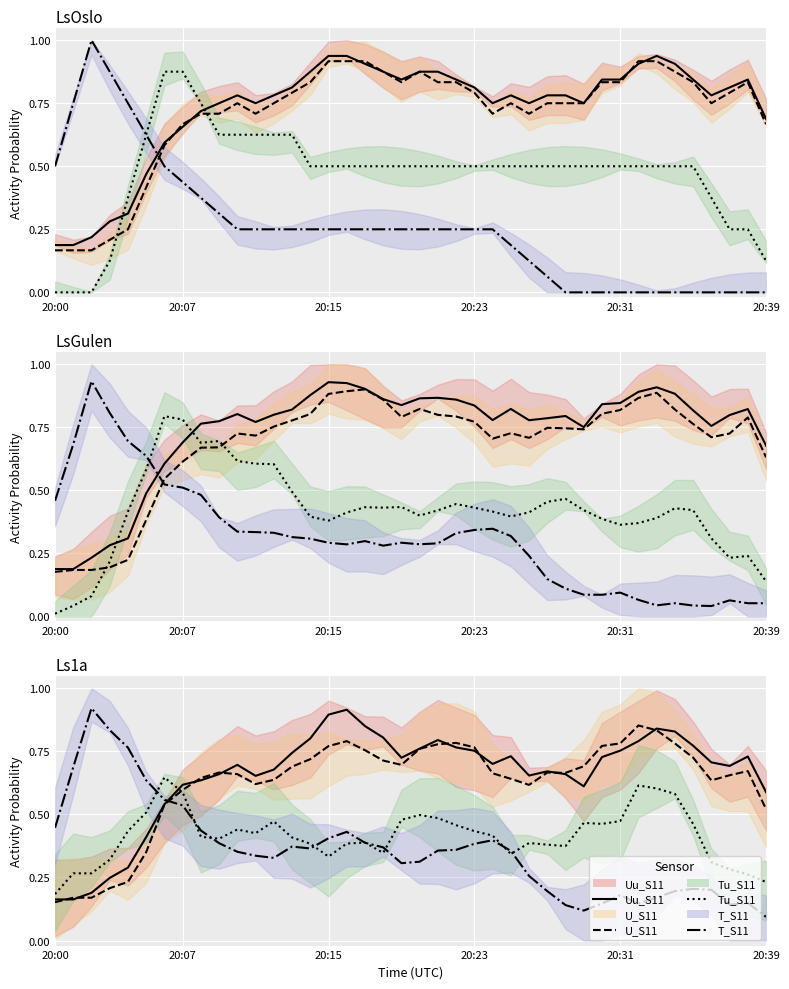

Is it true that Uu_S11 equals 0.3 at 34?

False